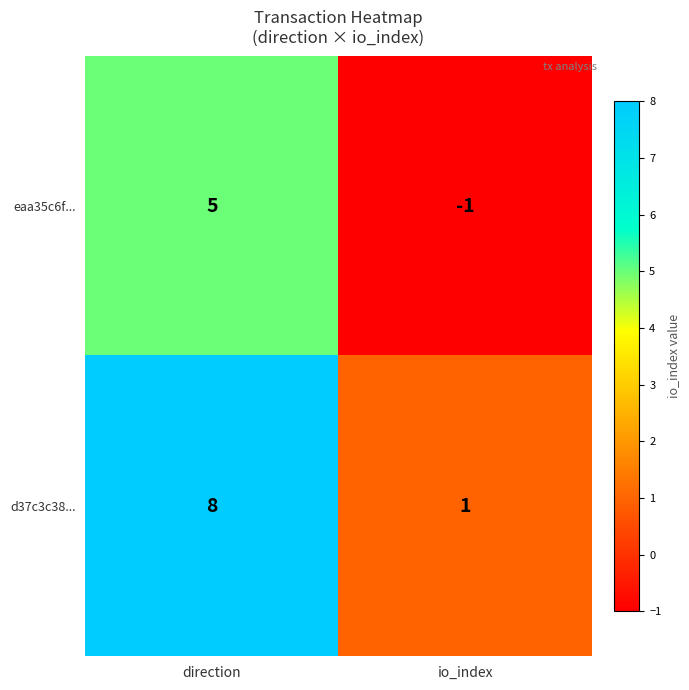

Which category has the lowest value across all series?

io_index